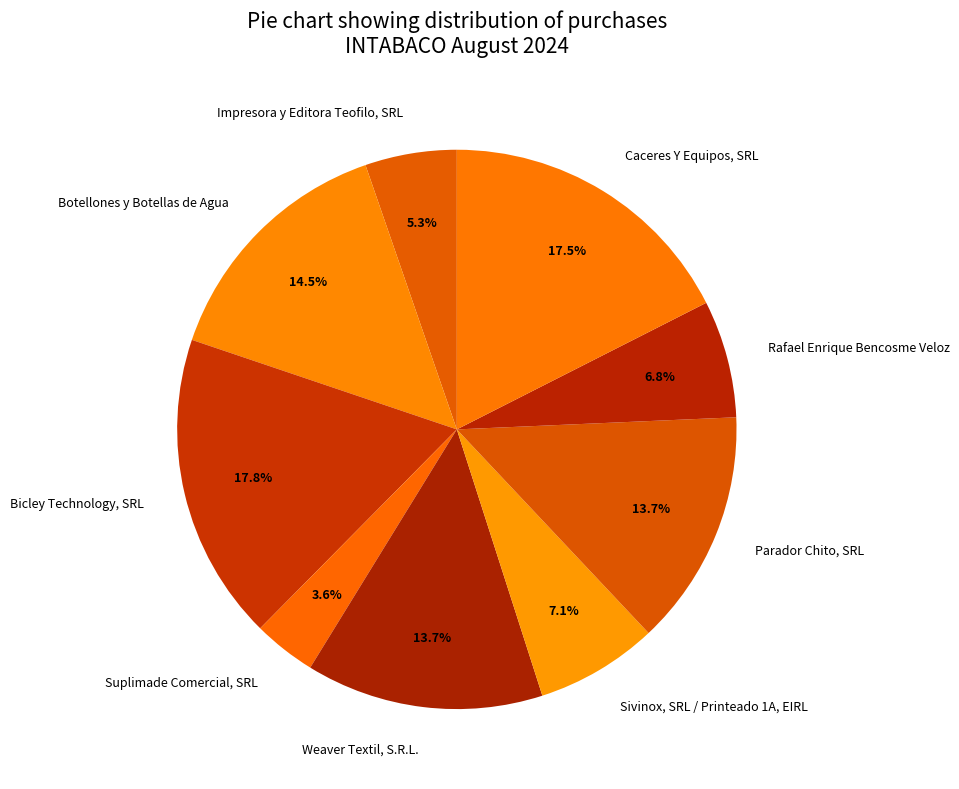

What is the ratio of the value at Parador Chito, SRL to the value at Caceres Y Equipos, SRL?

0.8